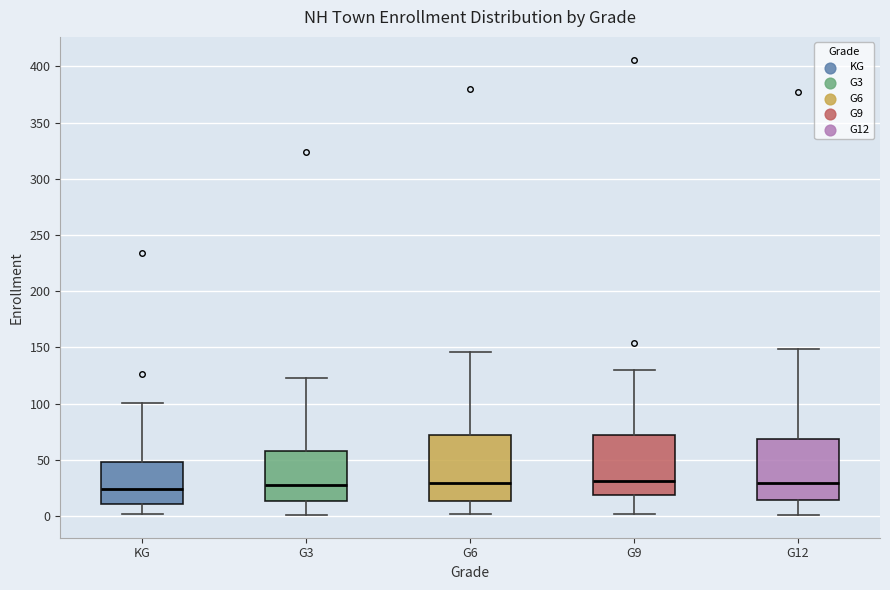

Reading left to right, transcribe this box plot: for each box, give where its median line is, the range the box spans, and where its two whiskers end, as read against the y-axis. The values are not printed on the chart, so give them approximately, as read against the axis.

KG: median 25, box 10 to 50, whiskers 0 to 100
G3: median 30, box 15 to 60, whiskers 0 to 125
G6: median 30, box 15 to 70, whiskers 0 to 145
G9: median 30, box 20 to 70, whiskers 0 to 130
G12: median 30, box 15 to 70, whiskers 0 to 150